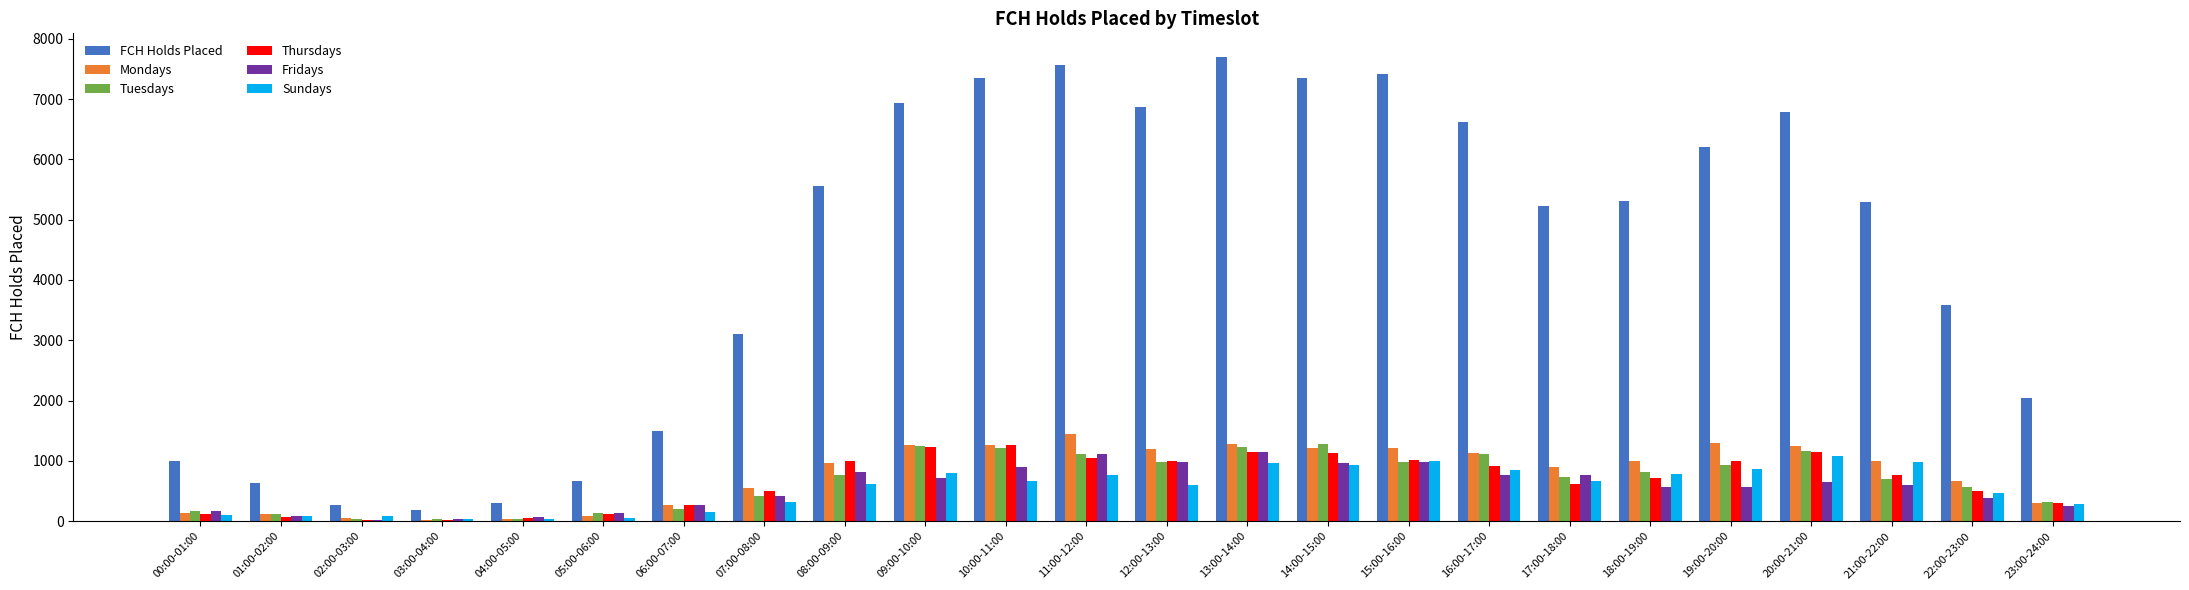

How many groups of bars are there?

24